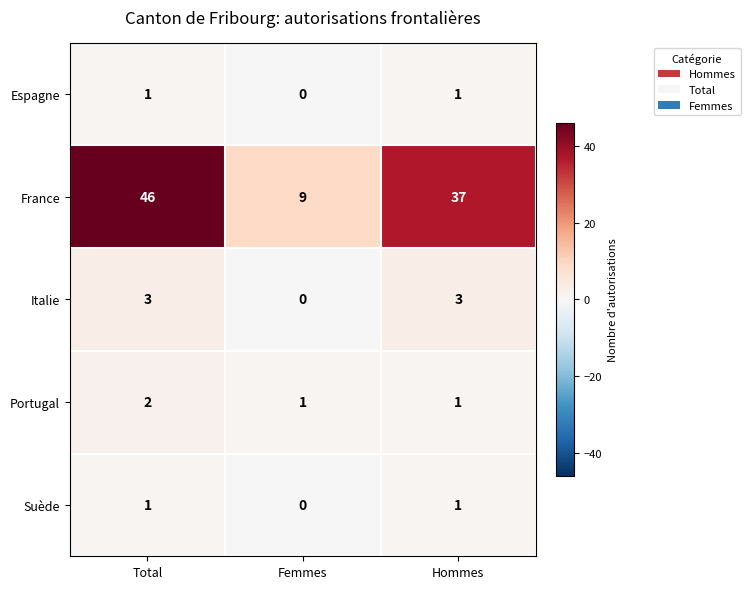

Reading right to left, transcribe all the data shown in this chart.

Espagne: 1	0	1
France: 37	9	46
Italie: 3	0	3
Portugal: 1	1	2
Suède: 1	0	1